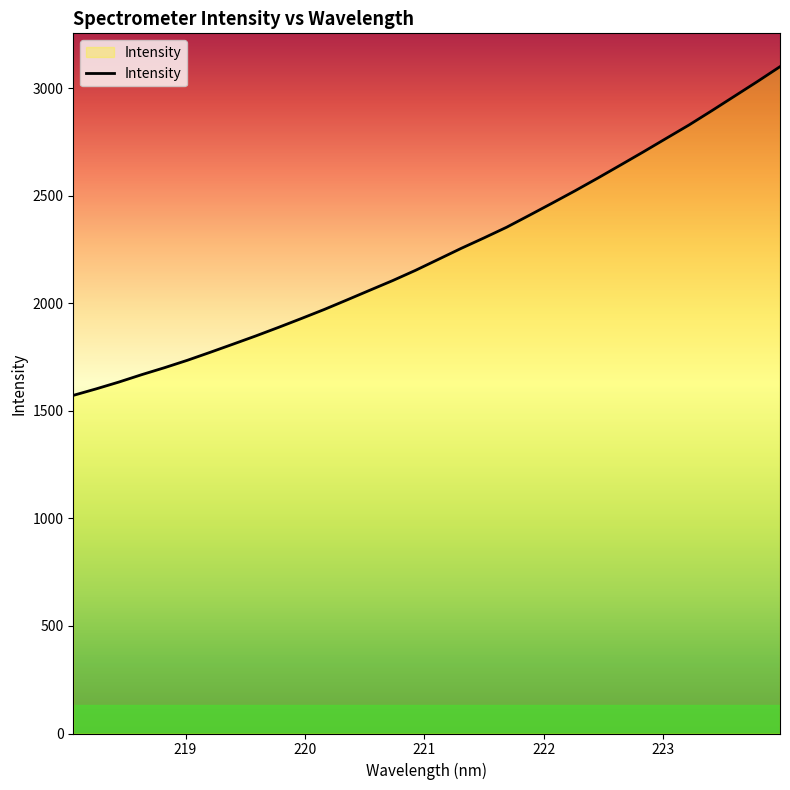

What is the difference between the maximum and minimum values?

1528.2